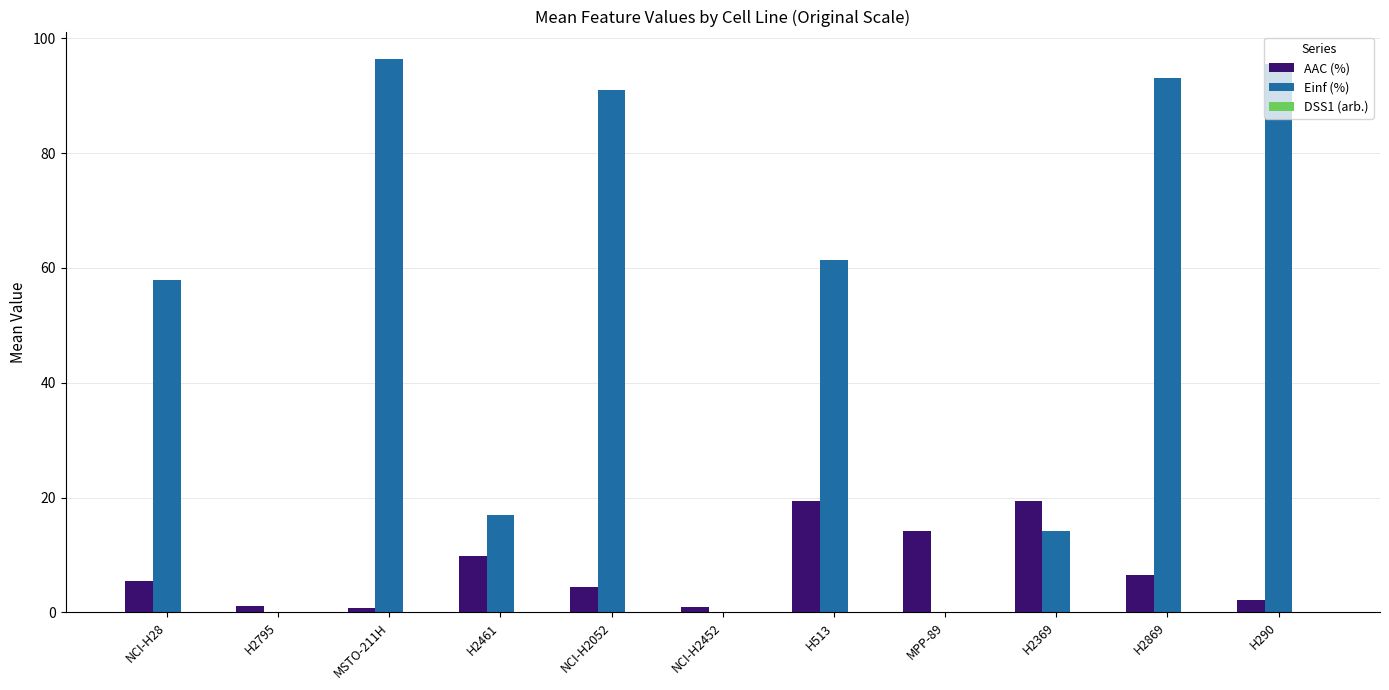

What is the spread (max minus min) of values at H2461?

17.0